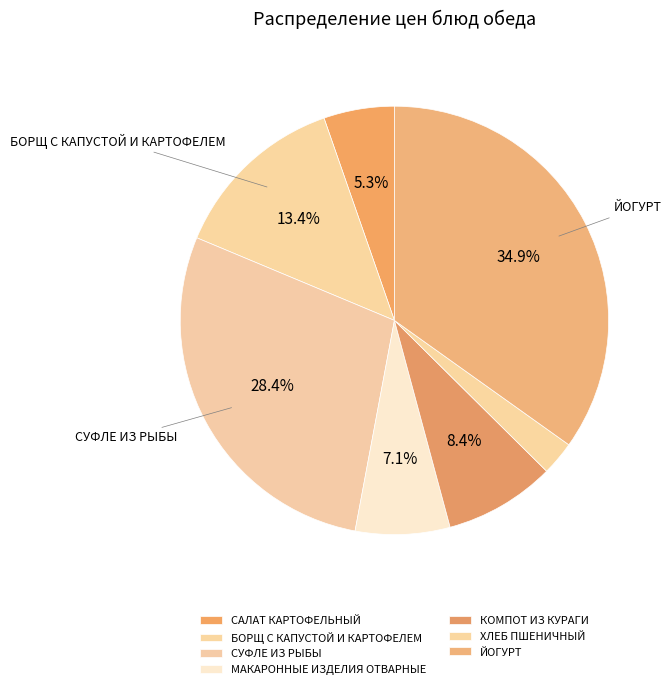

Which slice is the largest?

ЙОГУРТ